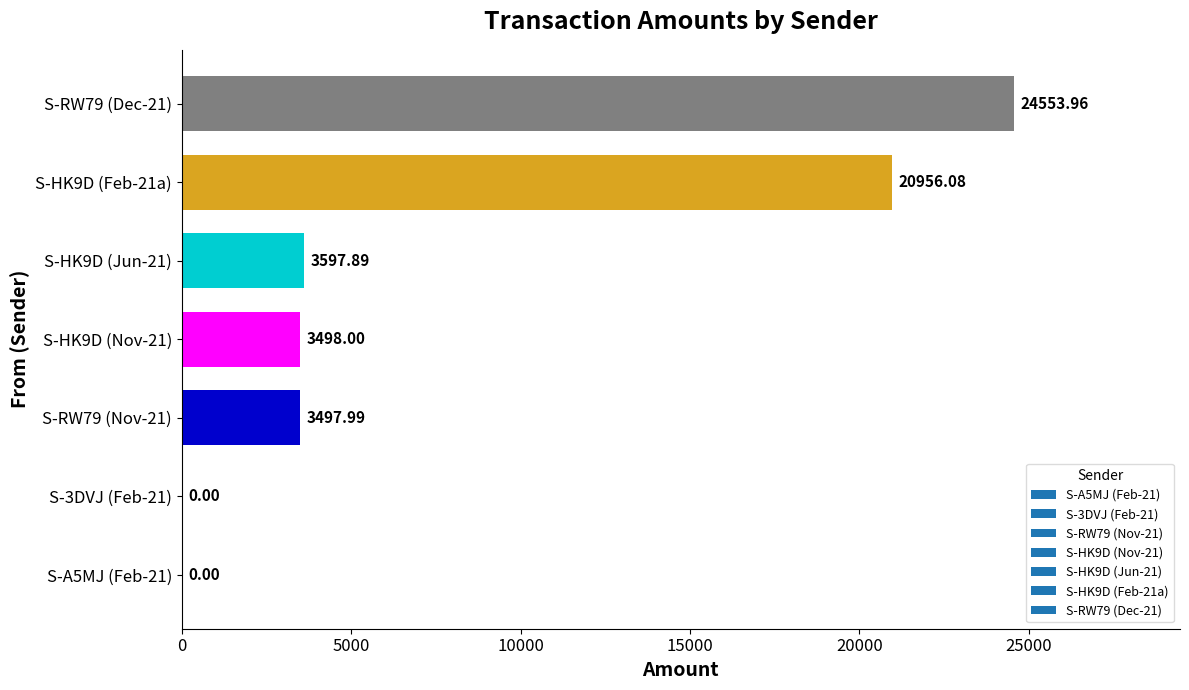

What is the change in value from S-HK9D (Nov-21) to S-HK9D (Jun-21)?

+99.9